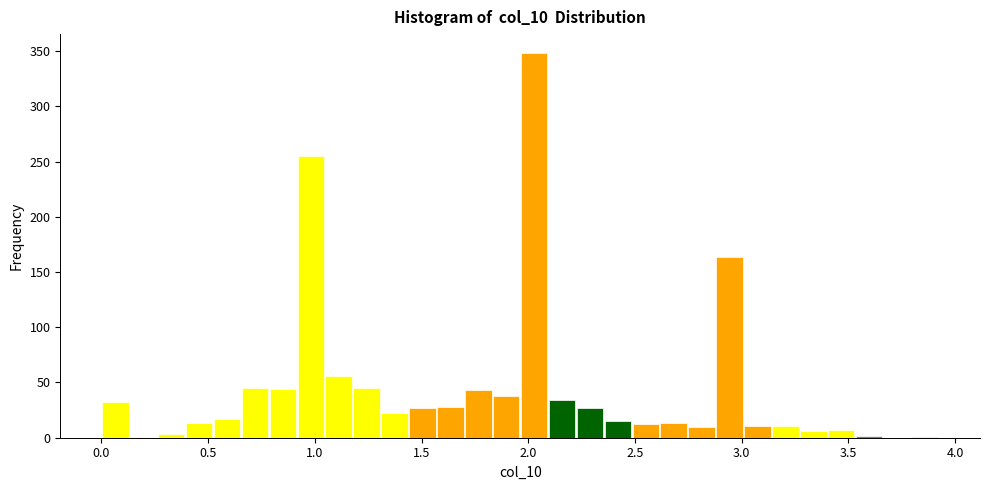

Read against the x-axis, roughly where is the centre of the tallest bar?

2.05